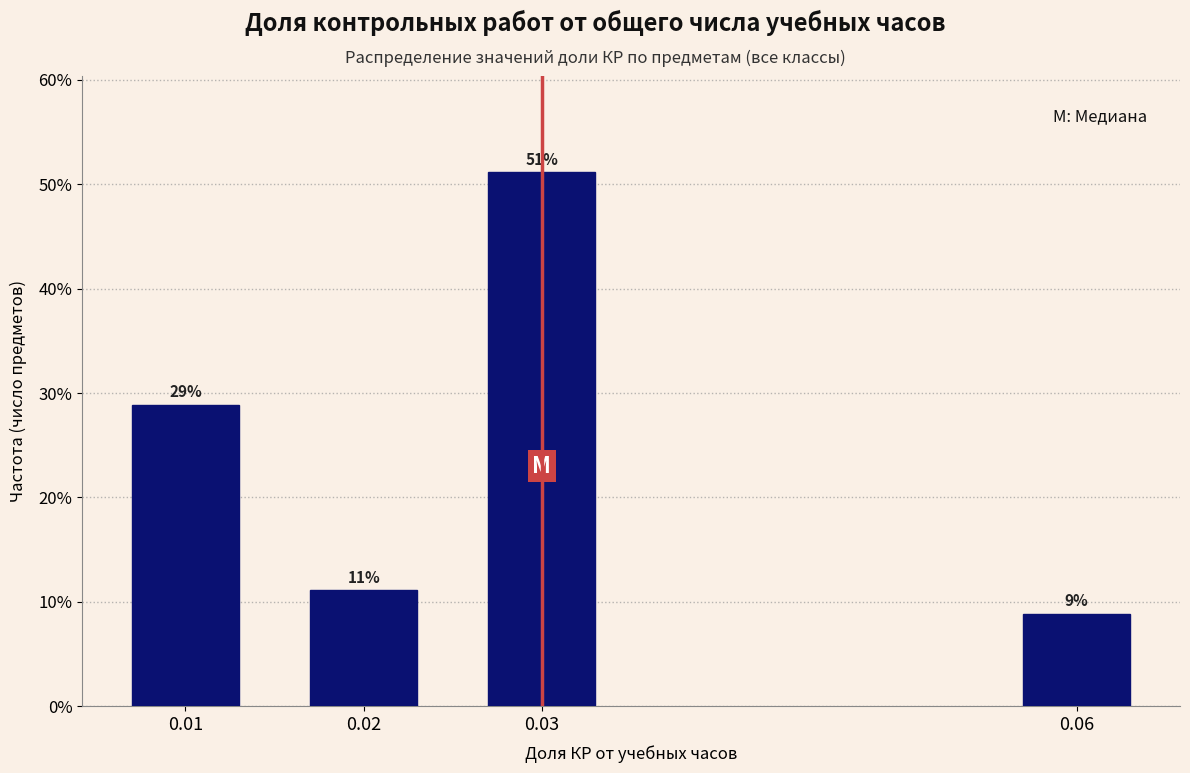

Which label corresponds to the largest value in the chart?

0.03